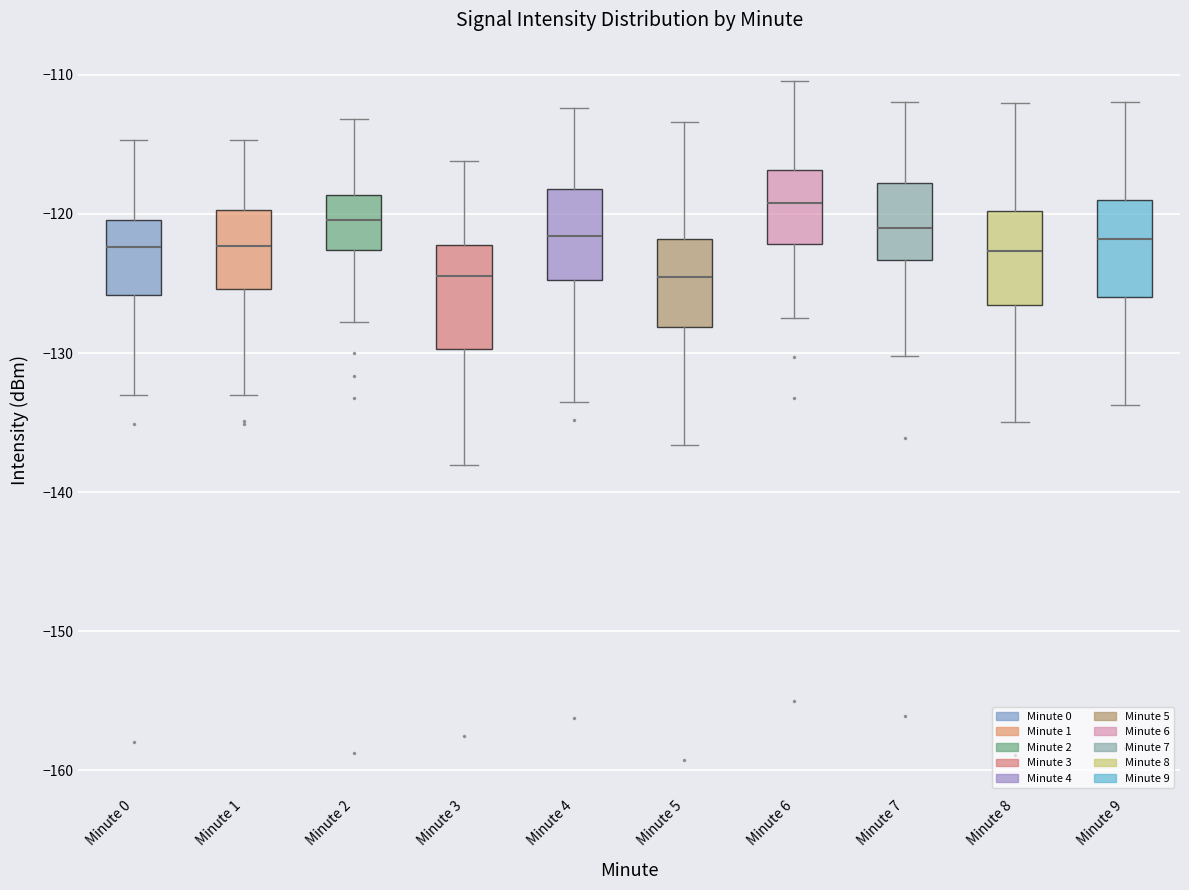

Which box's median line is the highest?

Minute 6